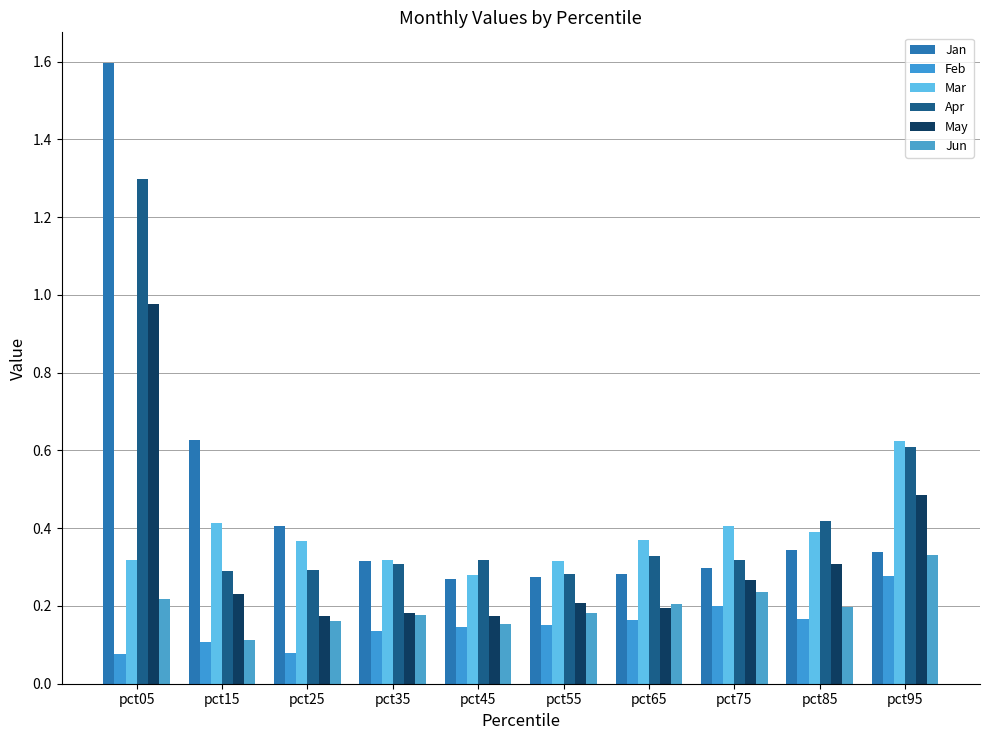

What are all the series names shown in the legend?

Jan, Feb, Mar, Apr, May, Jun